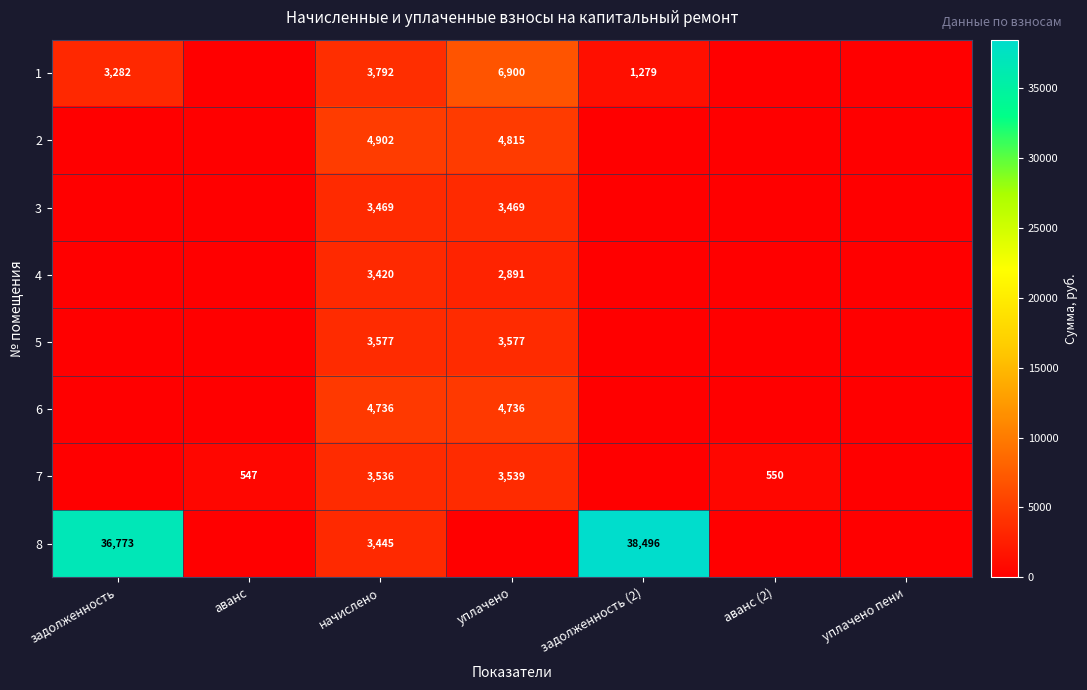

What is the difference between the highest and lowest values at начислено?

1482